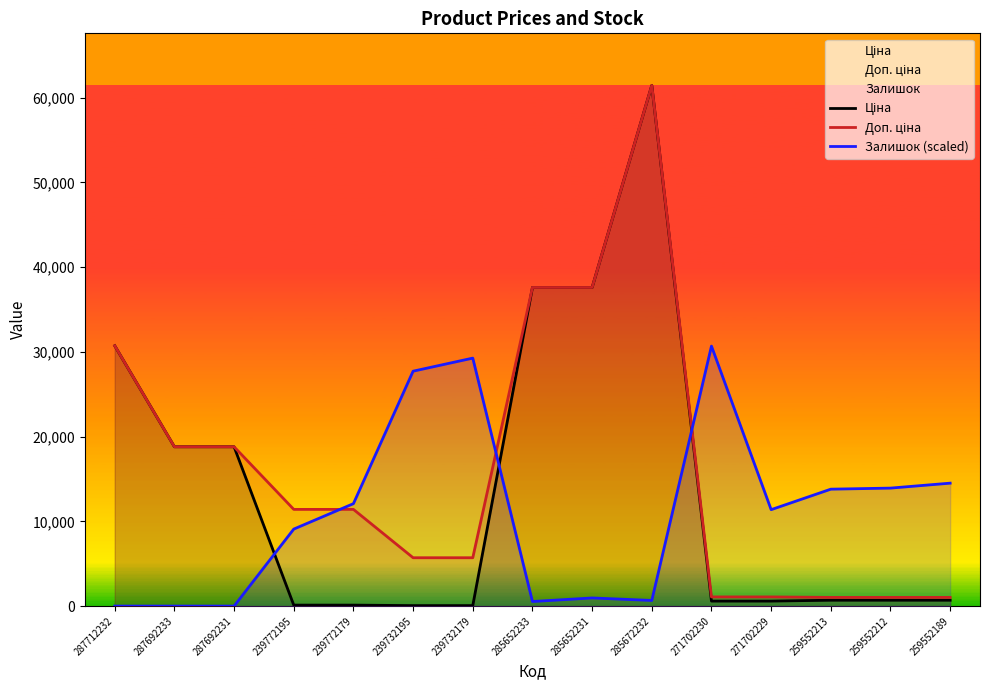

Reading right to left, list all the values displayed in this chart.

Ціна: 693.7	693.7	693.7	589.9	589.9	61434.3	37593.6	37593.6	57.0	57.0	114.1	114.1	18796.8	18796.8	30717.1
Доп. ціна: 1024.6	1024.6	1024.6	1081.7	1081.7	61434.3	37593.6	37593.6	5705.0	5705.0	11410.0	11410.0	18796.8	18796.8	30717.1
Залишок (scaled): 14504.2	13920.7	13795.6	11378.3	30675.5	666.9	958.6	541.8	29258.4	27716.3	12086.8	9085.9	0.0	0.0	0.0